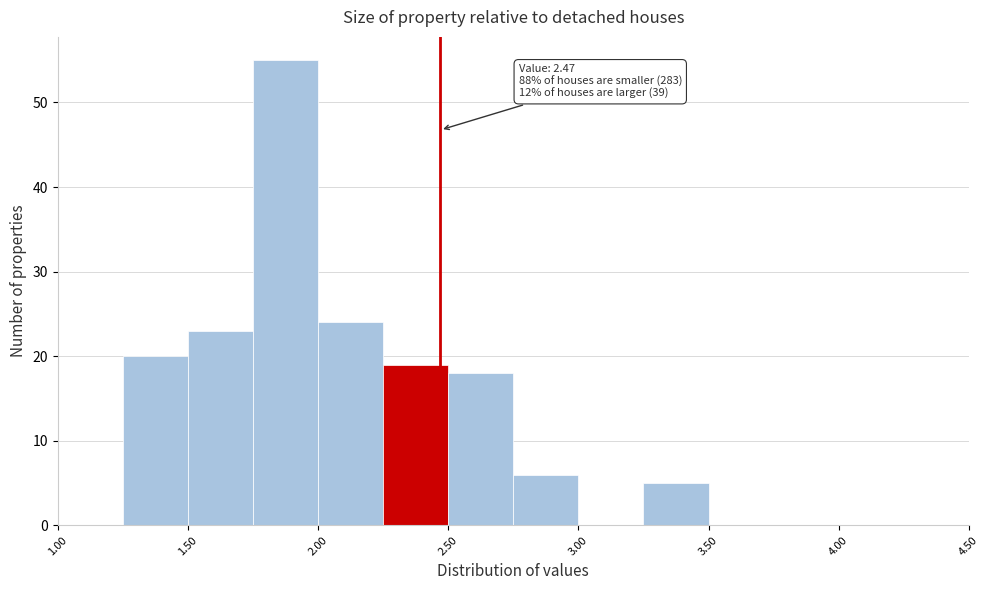

Which range on the x-axis has the tallest bar?

1.75 to 2.00